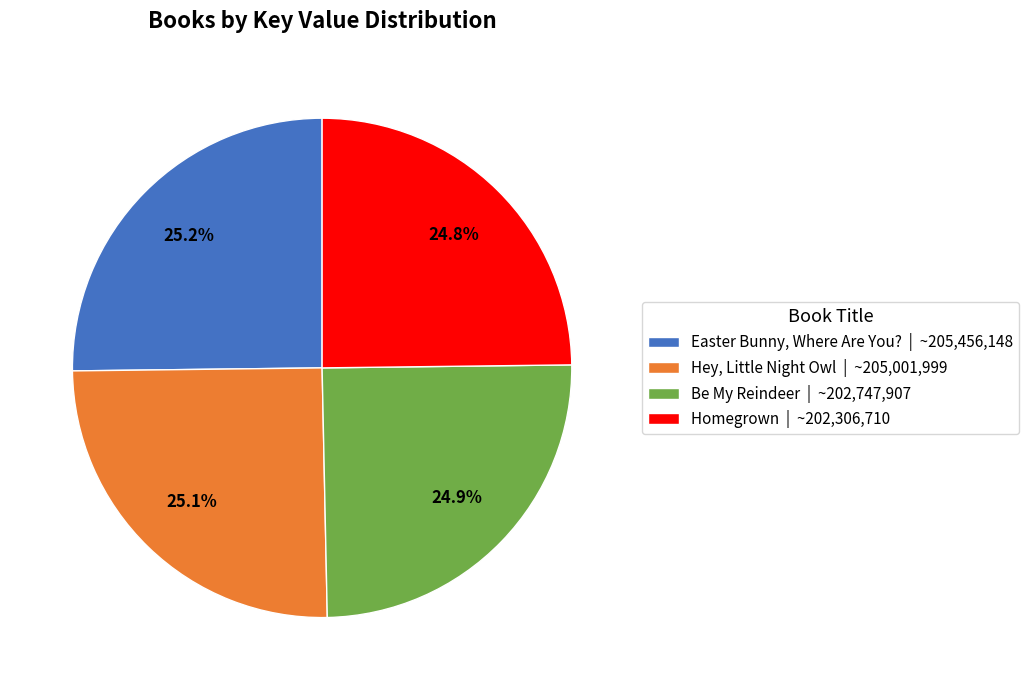

What portion of the pie excludes Be My Reindeer?

75.1%